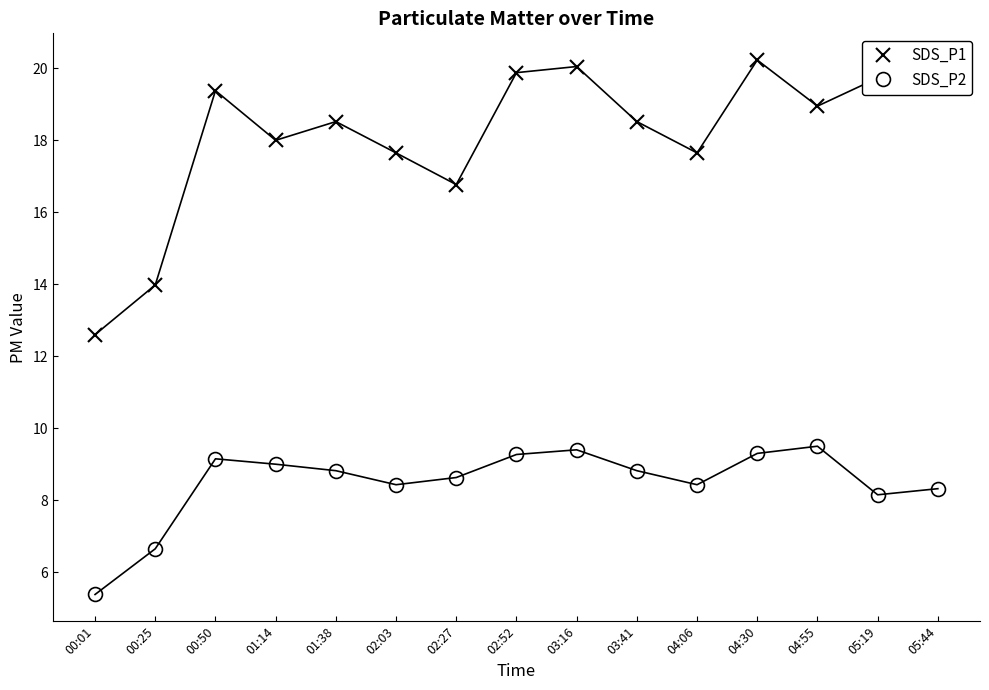

True or false: SDS_P2 and SDS_P1 cross at least once.

False